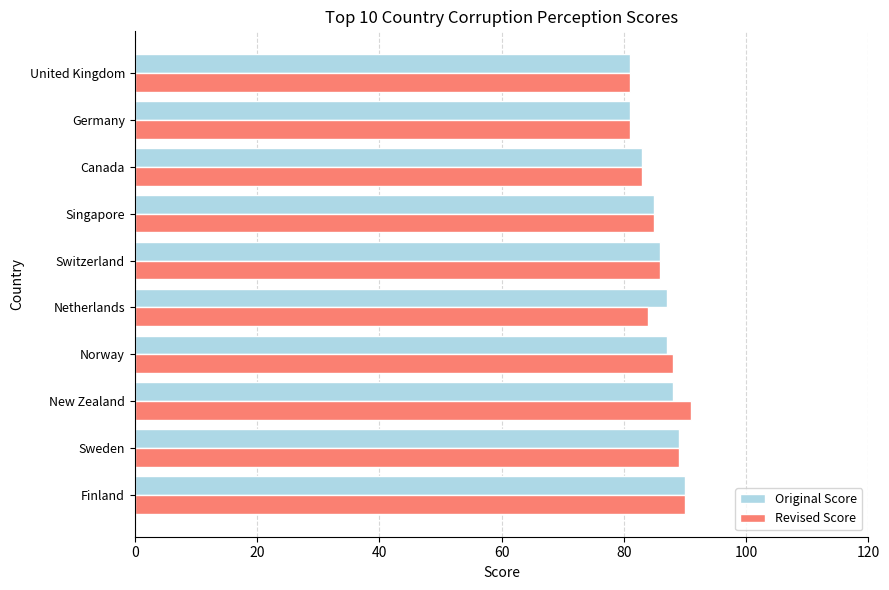

What is the difference between the second highest and minimum values in the Original Score series?

8